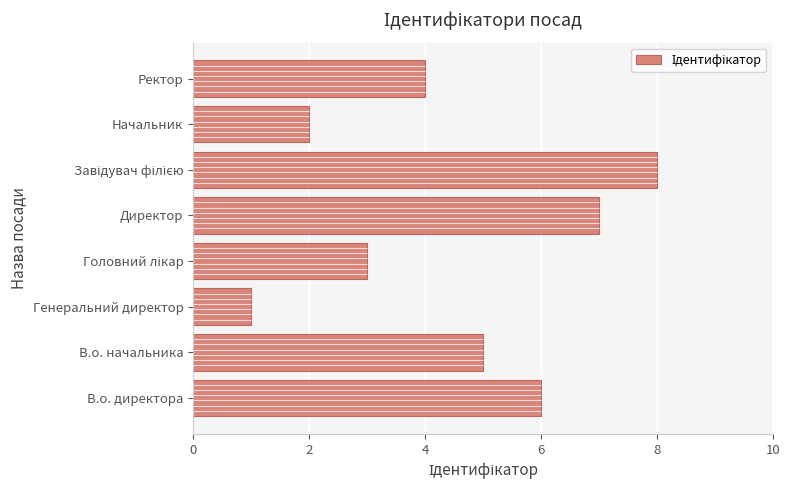

Reading left to right, what are all the values shown in this chart?

6	5	1	3	7	8	2	4